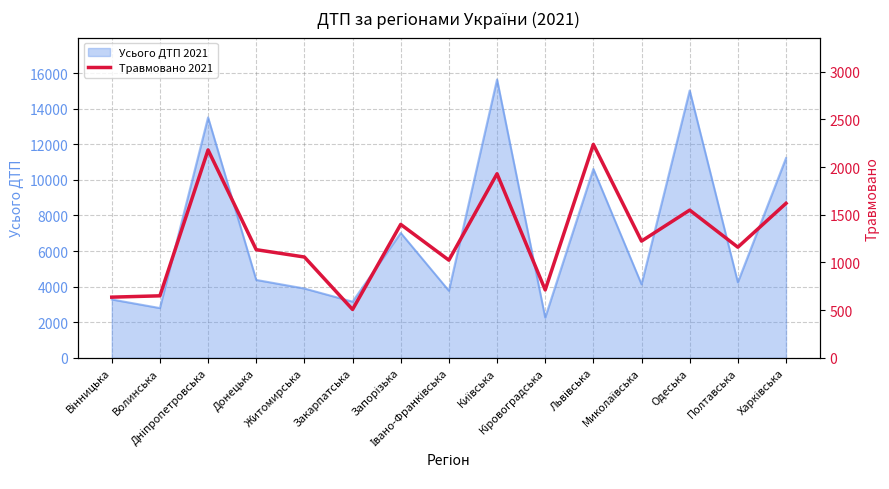

What is the lowest value of the Усього ДТП 2021 series?

2261